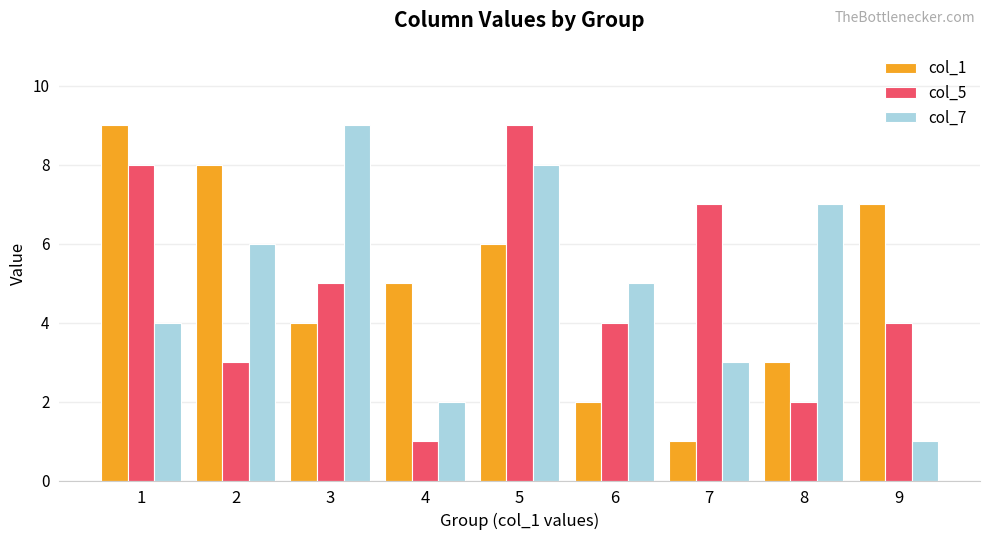

Does the chart contain stacked bars?

No